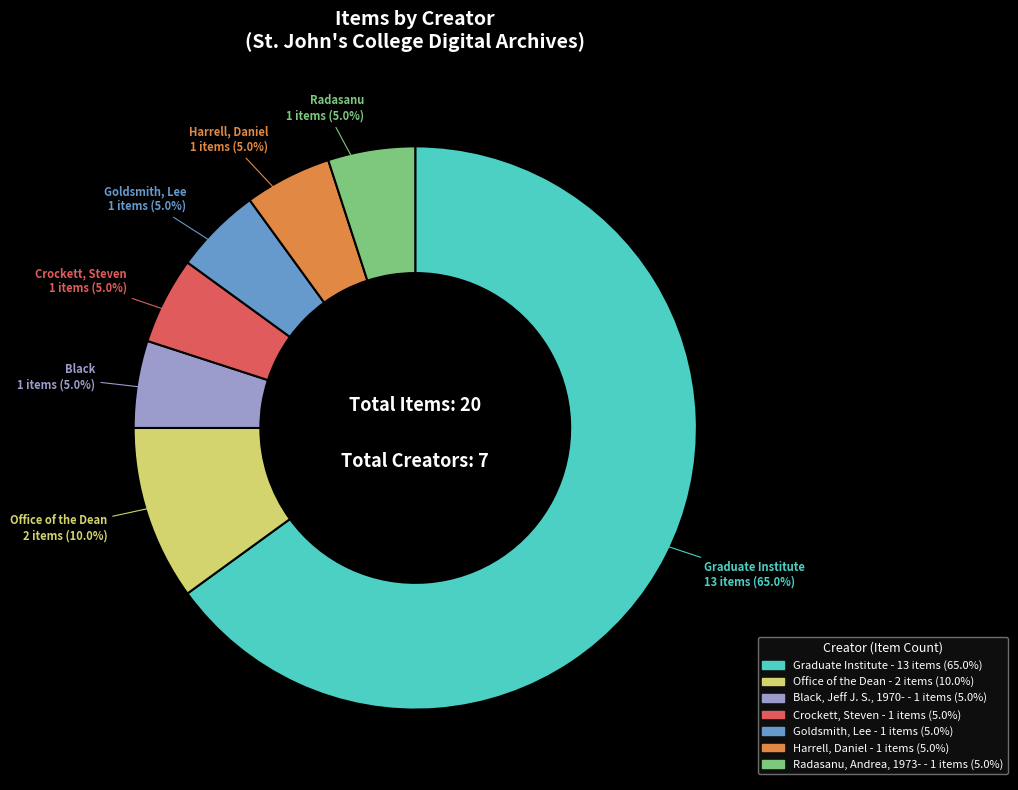

True or false: Radasanu, Andrea, 1973- accounts for 1% of the total.

False